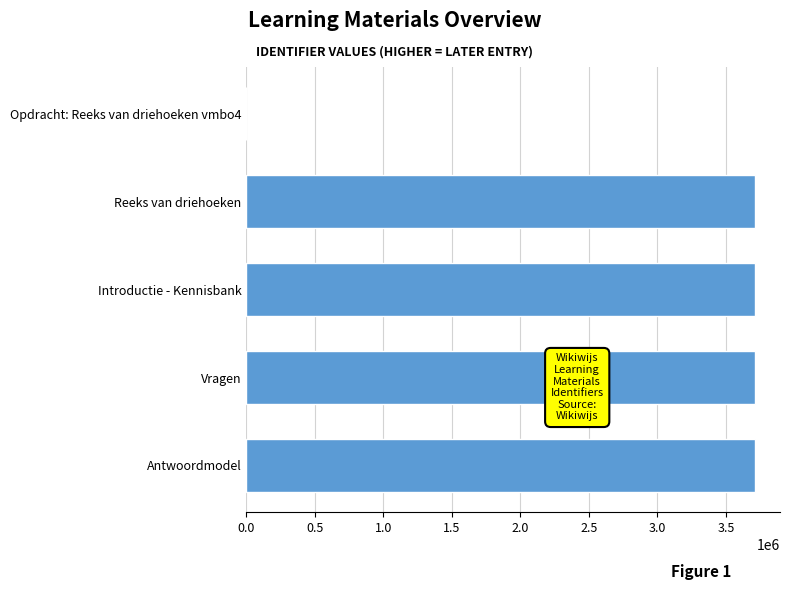

How many values are above zero?

4